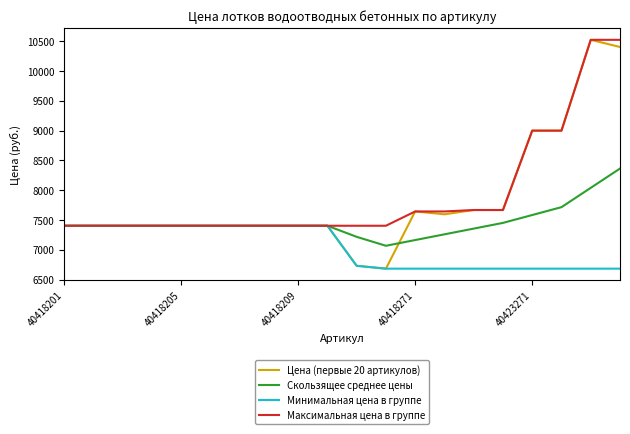

Which series has the widest spread of values?

Цена (первые 20 артикулов)